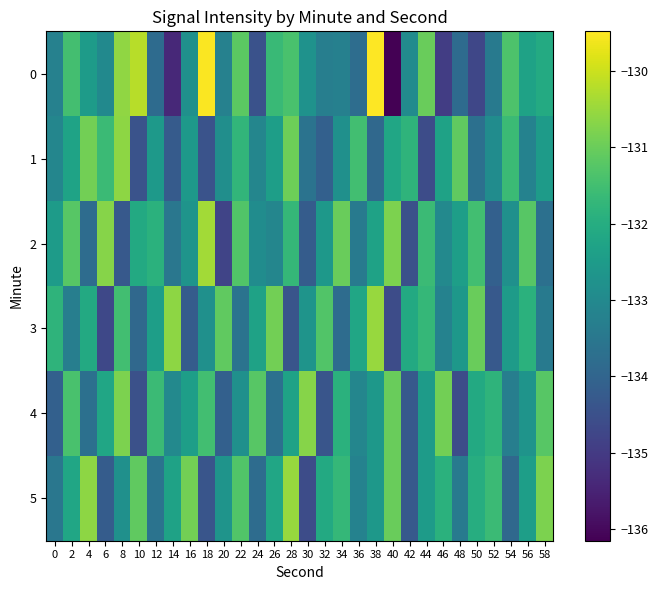

Reading left to right, transcribe all the data shown in this chart.

0: 0=-133.2	2=-131.5	4=-132.5	6=-133.0	8=-130.6	10=-130.2	12=-133.8	14=-135.4	16=-132.8	18=-129.5	20=-133.2	22=-131.2	24=-134.5	26=-131.6	28=-131.4	30=-132.8	32=-133.3	34=-133.2	36=-133.8	38=-129.5	40=-136.2	42=-132.9	44=-131.0	46=-134.9	48=-133.8	50=-134.7	52=-133.4	54=-131.3	56=-132.3	58=-132.1
1: 0=-133.1	2=-132.3	4=-130.9	6=-131.6	8=-130.6	10=-134.4	12=-132.5	14=-134.2	16=-132.5	18=-134.5	20=-132.9	22=-131.8	24=-133.1	26=-132.4	28=-130.9	30=-133.6	32=-134.1	34=-132.8	36=-131.5	38=-133.9	40=-132.2	42=-131.8	44=-134.6	46=-132.3	48=-131.1	50=-133.7	52=-132.9	54=-131.6	56=-133.2	58=-132.5
2: 0=-132.5	2=-131.2	4=-133.8	6=-130.7	8=-134.3	10=-132.1	12=-131.9	14=-133.5	16=-132.7	18=-130.4	20=-134.8	22=-131.3	24=-132.9	26=-133.1	28=-131.7	30=-134.2	32=-132.6	34=-131.0	36=-133.4	38=-132.3	40=-130.8	42=-134.5	44=-131.6	46=-133.0	48=-132.4	50=-131.5	52=-134.1	54=-132.8	56=-131.2	58=-133.7
3: 0=-131.8	2=-133.3	4=-132.1	6=-134.7	8=-131.5	10=-133.9	12=-132.4	14=-130.6	16=-134.2	18=-132.8	20=-131.1	22=-133.6	24=-132.3	26=-130.9	28=-134.4	30=-132.7	32=-131.3	34=-133.8	36=-132.2	38=-130.5	40=-134.6	42=-132.1	44=-131.7	46=-133.2	48=-132.6	50=-131.0	52=-134.3	54=-132.5	56=-131.9	58=-133.4
4: 0=-134.1	2=-131.4	4=-133.7	6=-132.2	8=-130.8	10=-134.5	12=-131.6	14=-133.0	16=-132.4	18=-131.5	20=-134.1	22=-132.8	24=-131.2	26=-133.7	28=-132.3	30=-130.7	32=-134.4	34=-131.9	36=-133.1	38=-132.6	40=-131.0	42=-134.3	44=-132.5	46=-130.9	48=-134.6	50=-132.1	52=-131.8	54=-133.3	56=-132.7	58=-131.2
5: 0=-133.5	2=-132.2	4=-130.6	6=-134.2	8=-132.8	10=-131.1	12=-133.6	14=-132.3	16=-130.9	18=-134.4	20=-132.7	22=-131.3	24=-133.8	26=-132.2	28=-130.5	30=-134.6	32=-132.1	34=-131.7	36=-133.2	38=-132.6	40=-131.0	42=-134.3	44=-132.5	46=-131.9	48=-133.4	50=-132.0	52=-131.6	54=-133.9	56=-132.4	58=-130.8